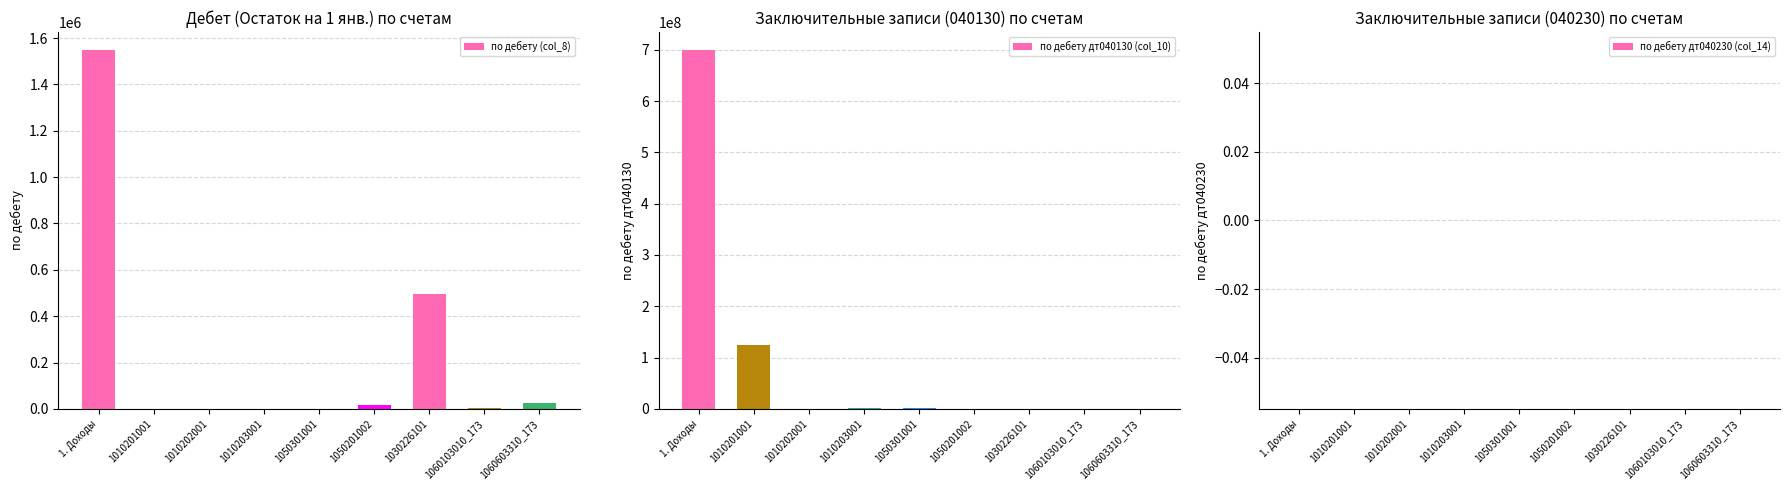

How many data points does each series have?

9